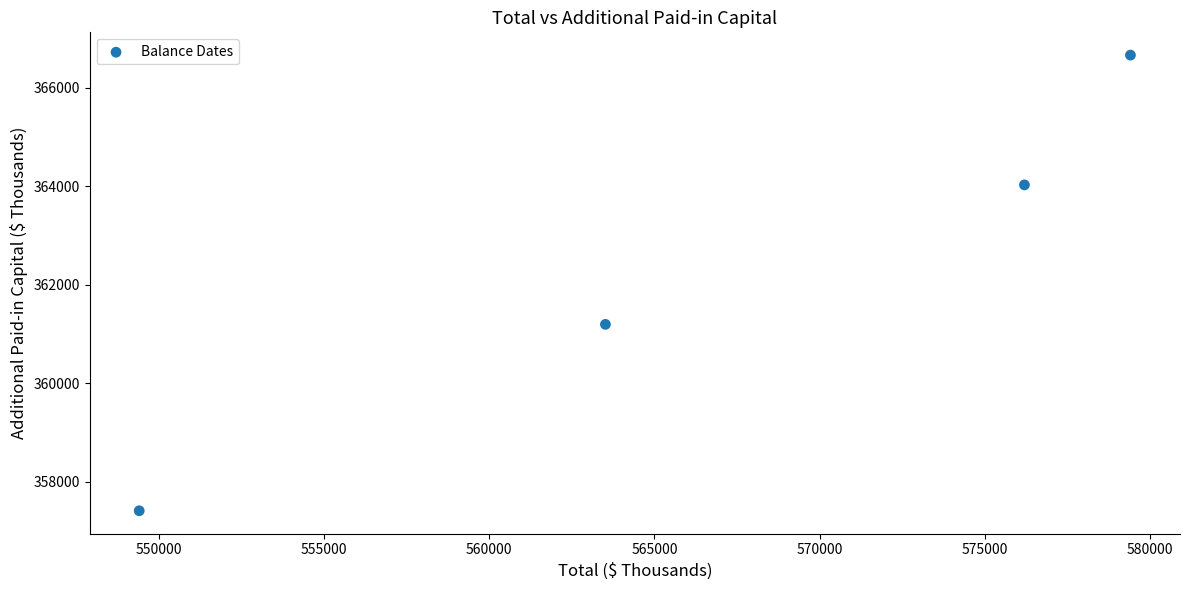

What Y value in the scatter plot is closest to 362040?

361199